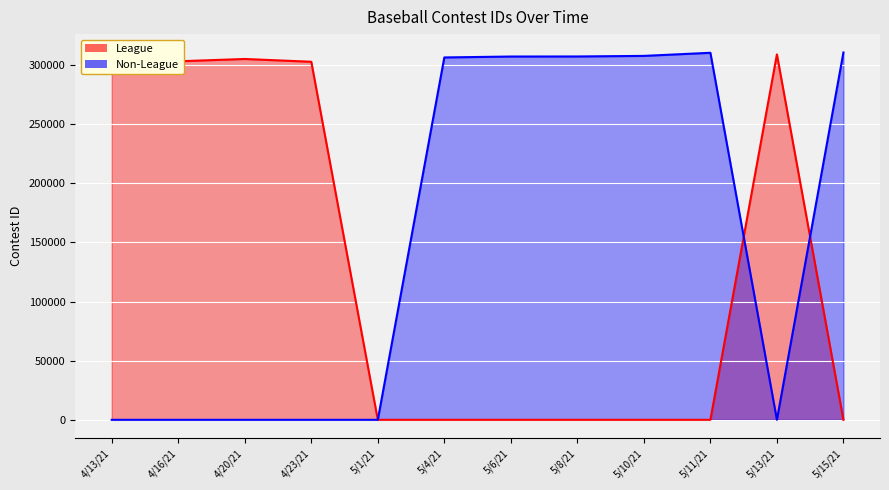

What is the label of the 12th point from the left?

5/15/21